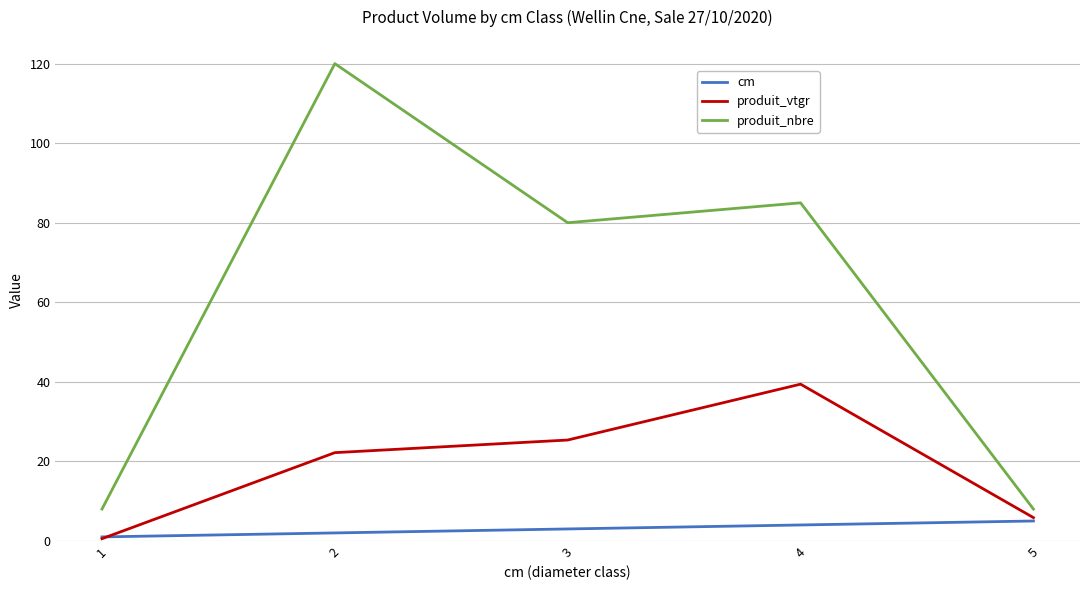

At which category does the chart reach its minimum across all series?

1